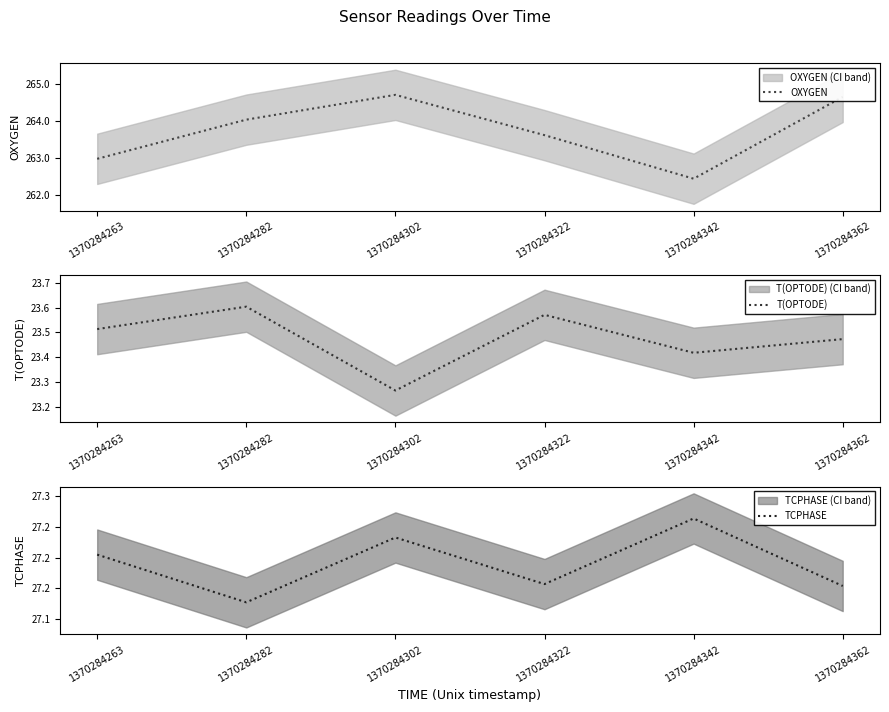

At which category does OXYGEN reach its first local peak?

1370284302